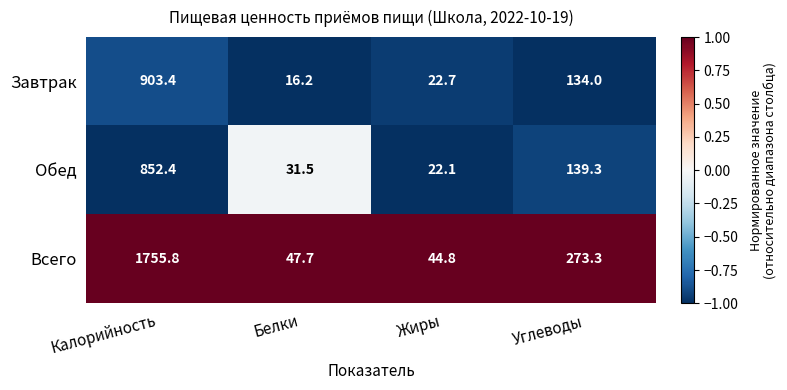

What is the minimum value shown in the chart?

16.2